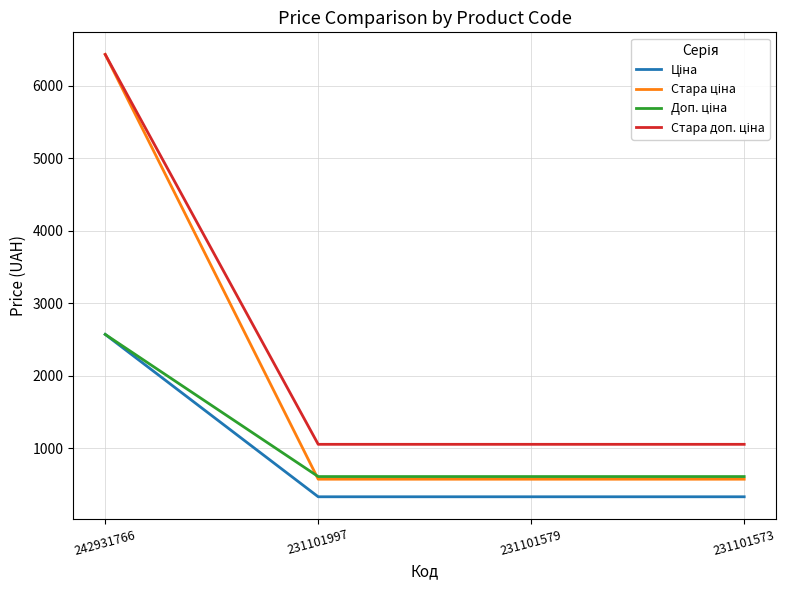

What is the spread (max minus min) of values at 231101997?

722.8